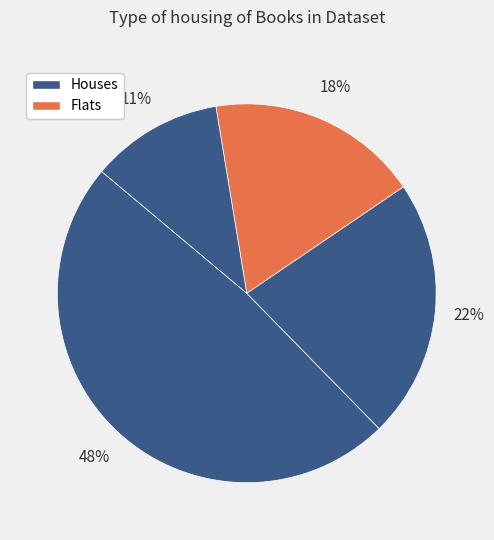

How many segments does this pie chart have?

4